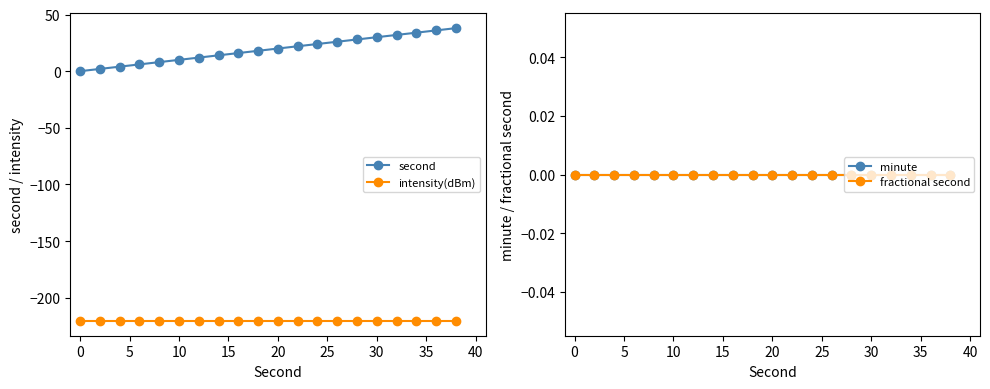

True or false: fractional second and intensity(dBm) intersect in this chart.

False